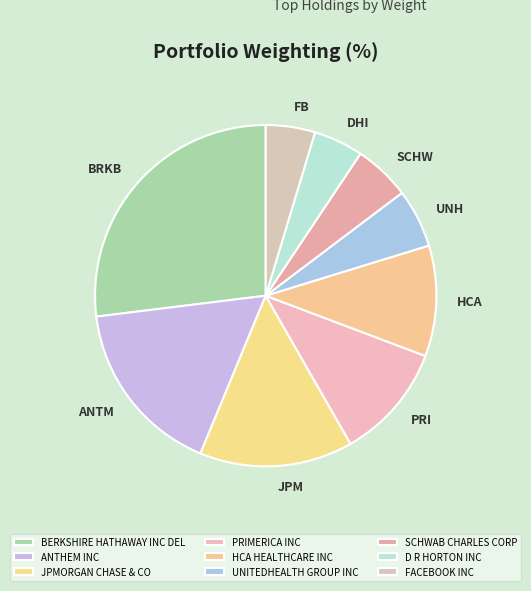

Count the number of slices in the pie.

9